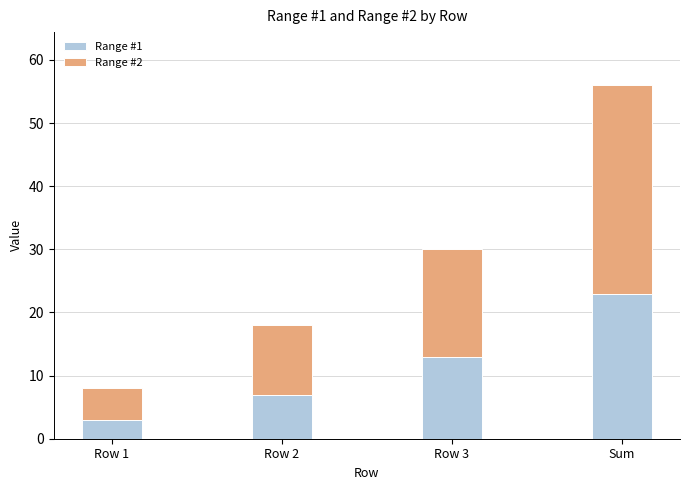

Is it true that Range #1 equals 20 at Row 3?

False